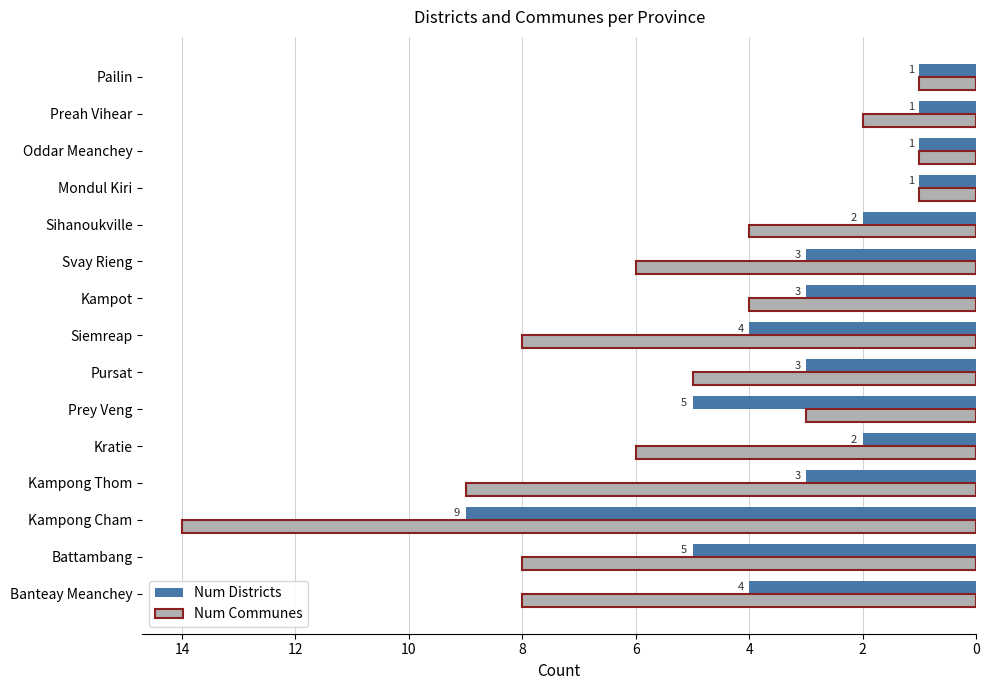

True or false: Num Communes has a value of 13 at Battambang.

False